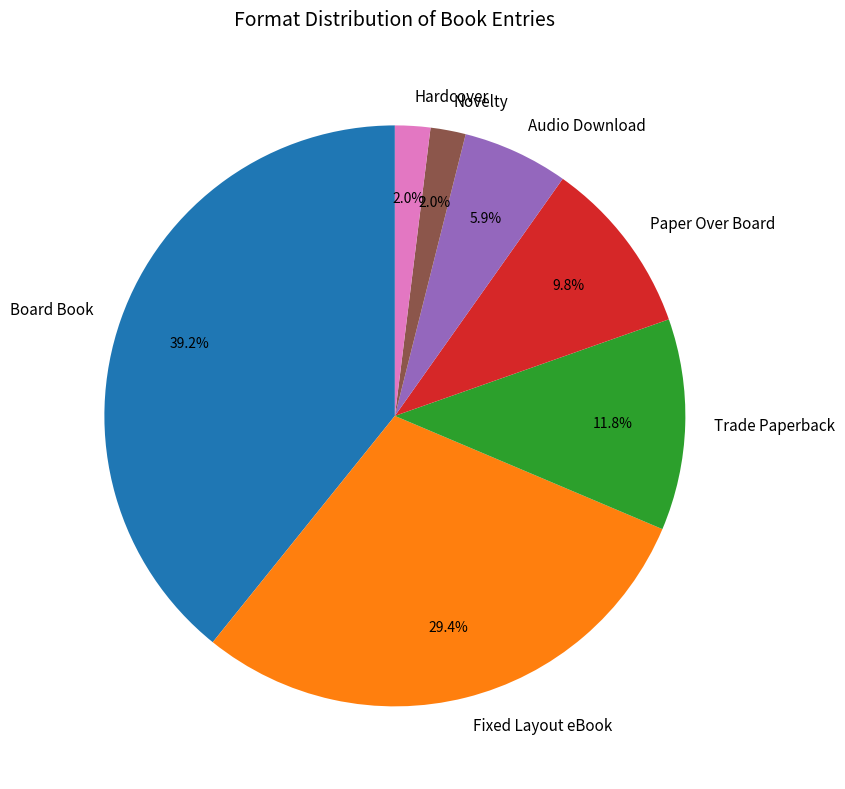

Does Hardcover account for over 50% of the chart?

No